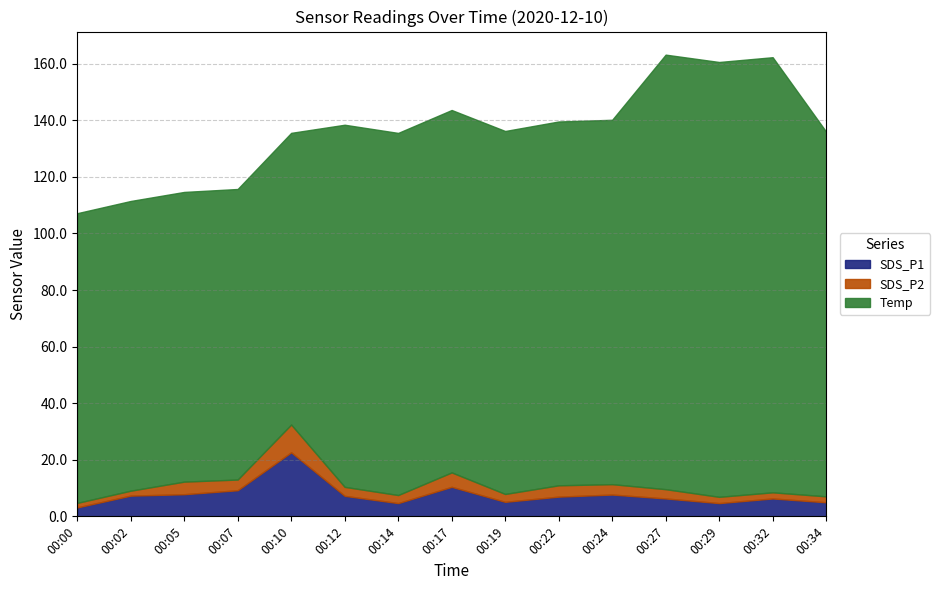

How many interior local peaks does the SDS_P1 series have?

4